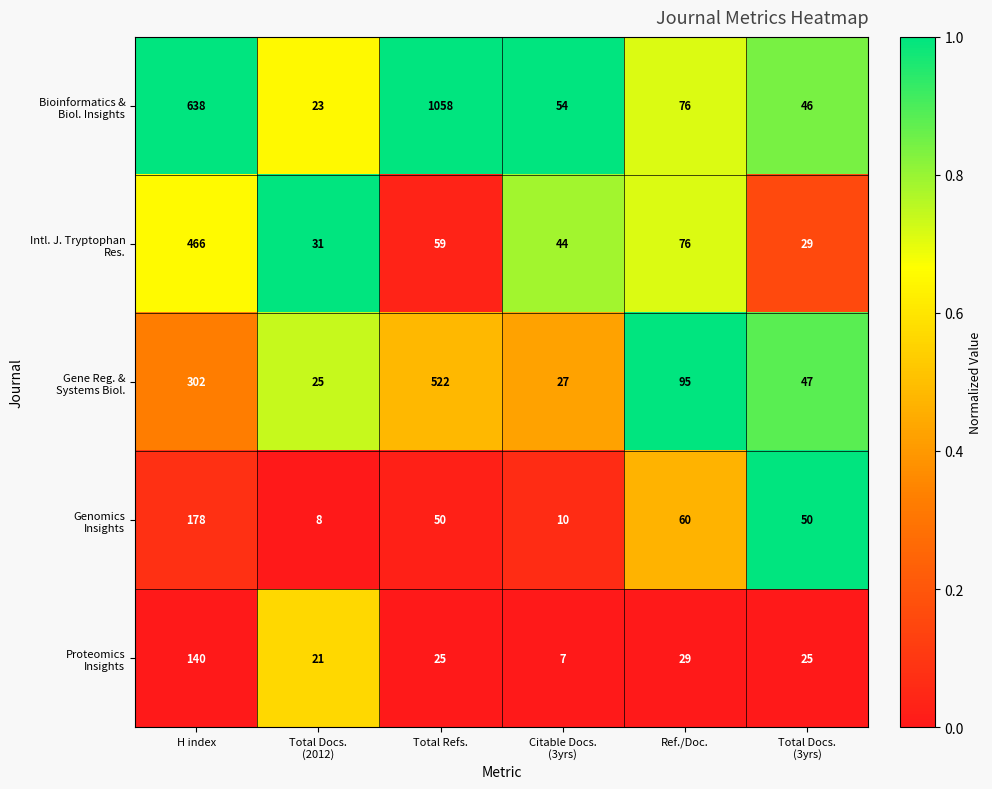

What is the smallest value displayed?

7